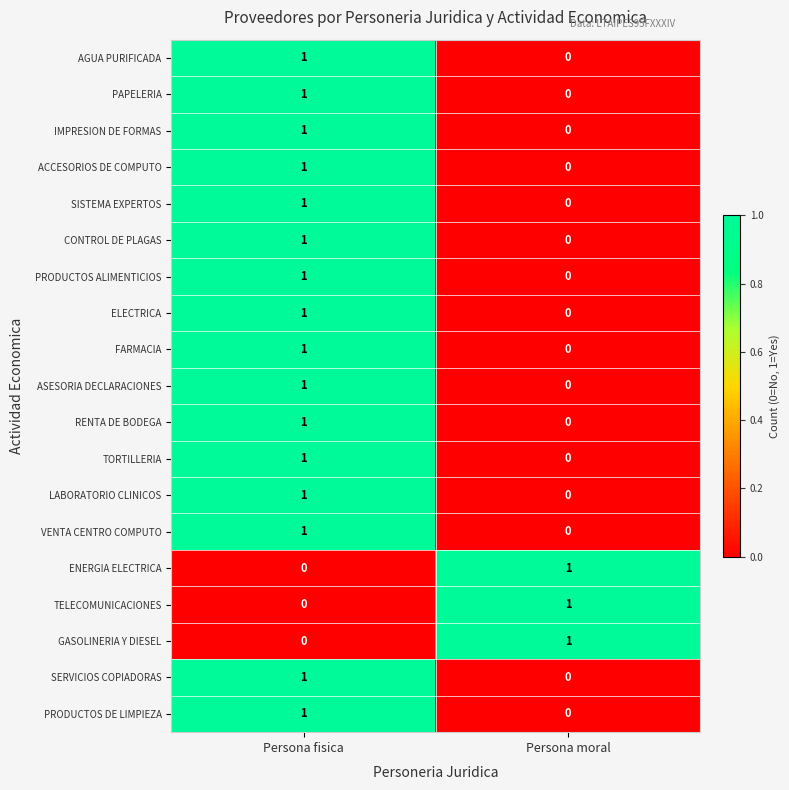

List the labels in order of TORTILLERIA value, smallest first.

Persona moral, Persona fisica